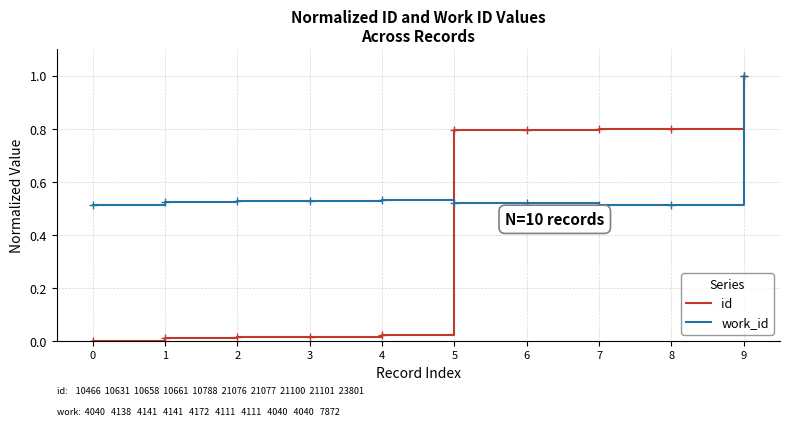

Which series has the widest spread of values?

id